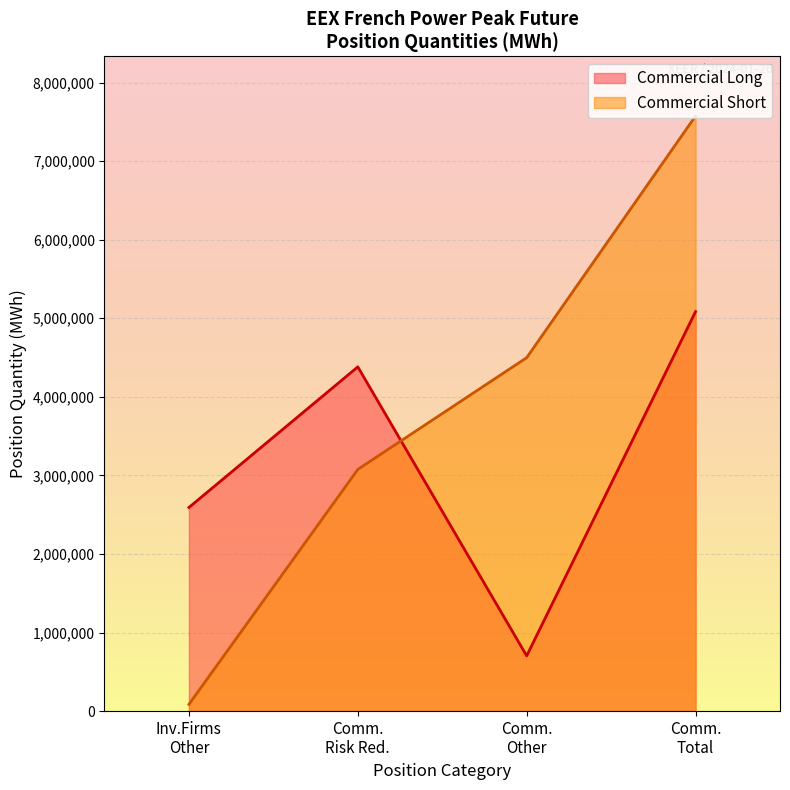

True or false: Commercial Long has a value of 5084388 at Total Long.

True